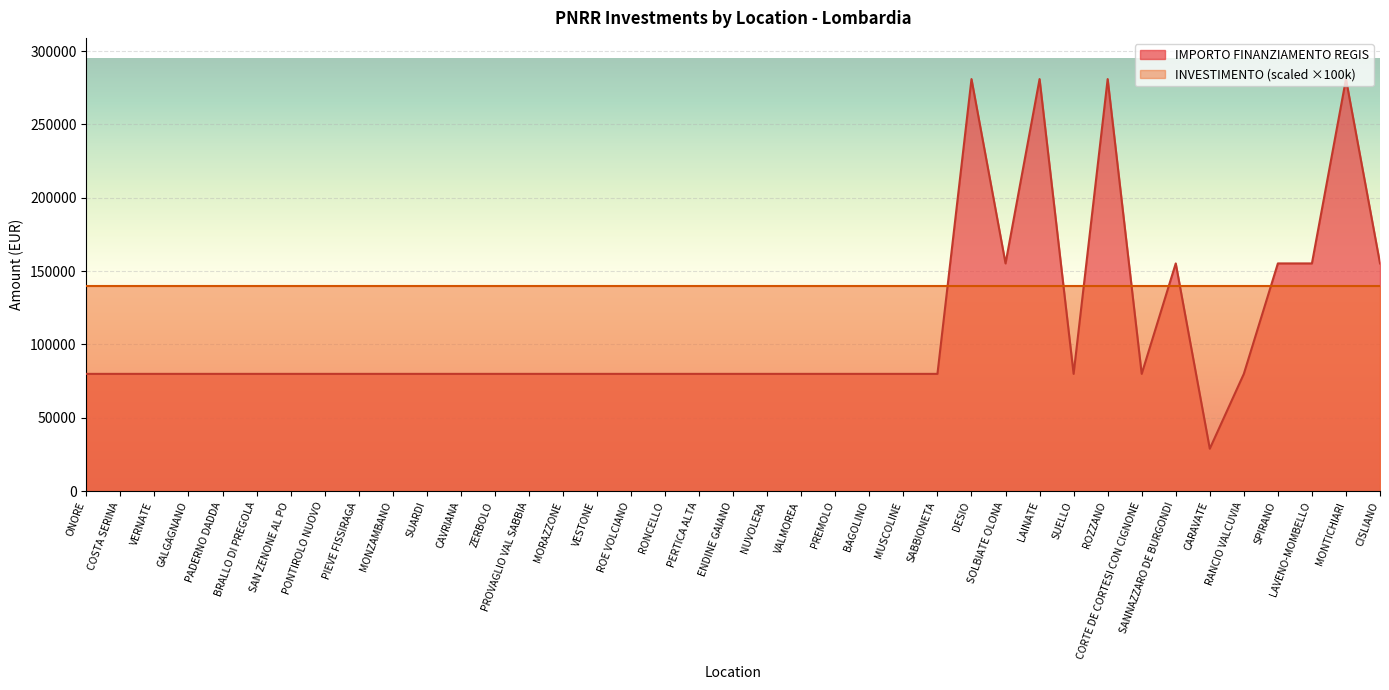

Is it true that the value at BAGOLINO is 79922?

True